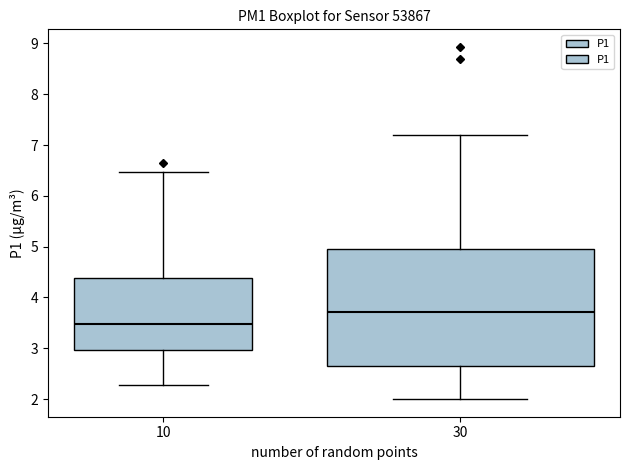

Comparing the boxes themselves (not the whiskers), which one is the tallest?

30